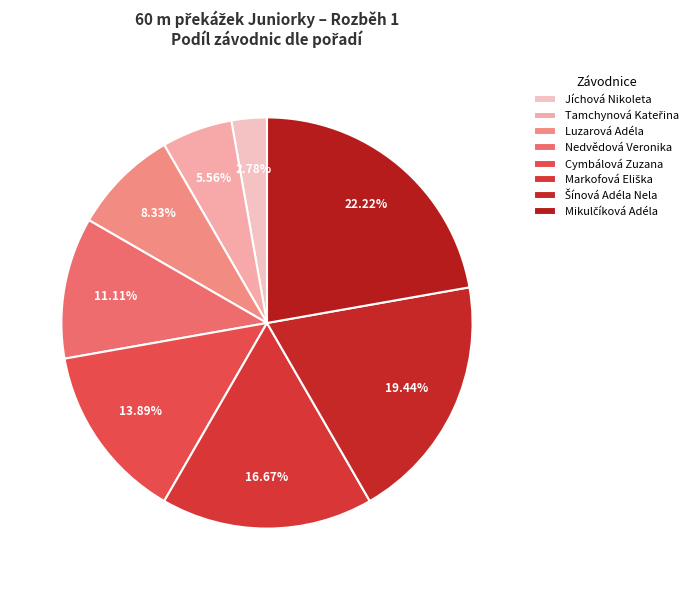

What is the total percentage of Šínová Adéla Nela and Jíchová Nikoleta?

22.2%